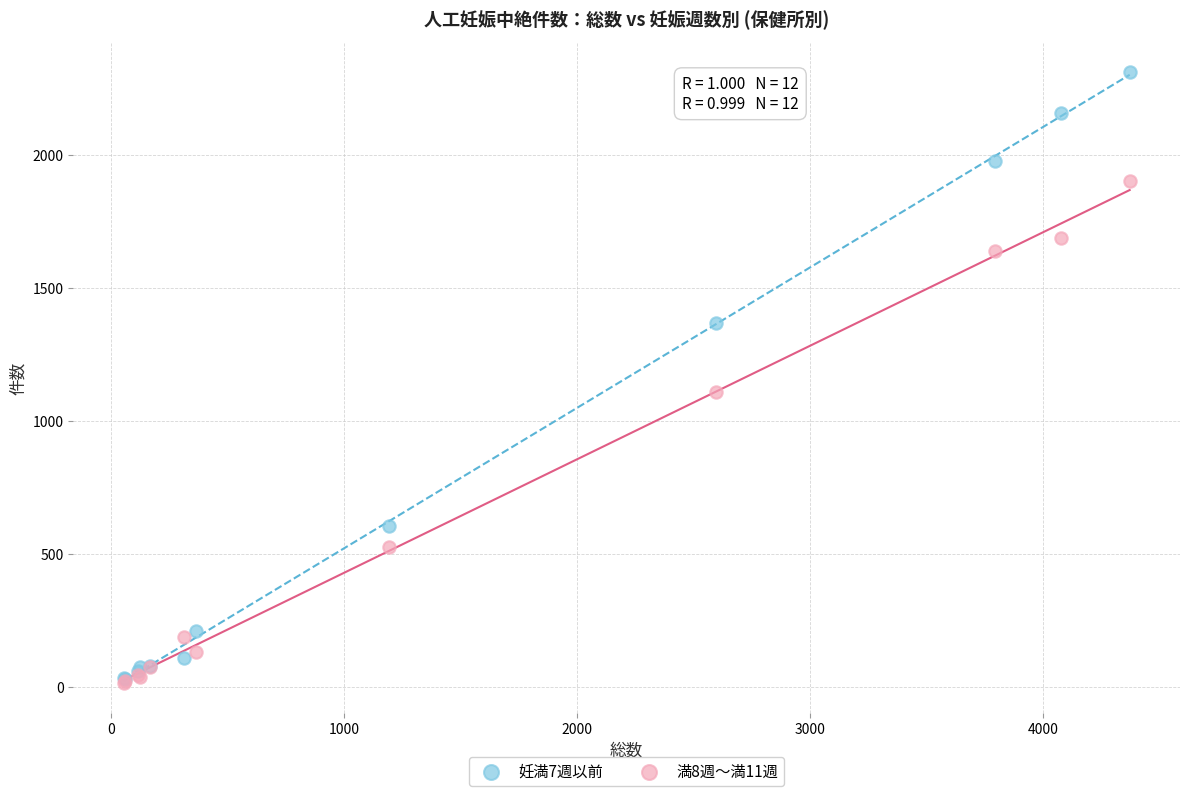

Which series has the largest Y range (max minus min)?

妊満7週以前